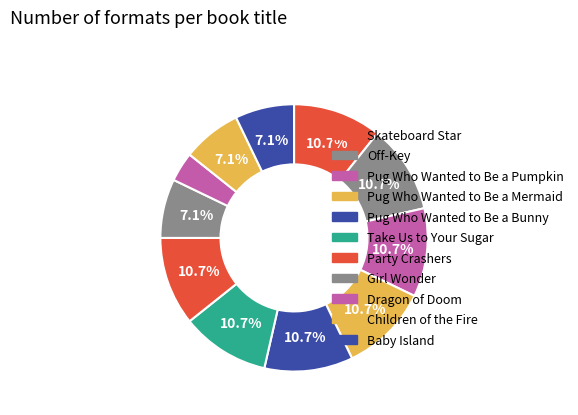

Rank the categories by value from lowest to highest.

Baby Island, Children of the Fire, Girl Wonder, Dragon of Doom, Party Crashers, Take Us to Your Sugar, Off-Key, Skateboard Star, Pug Who Wanted to Be a Bunny, Pug Who Wanted to Be a Mermaid, Pug Who Wanted to Be a Pumpkin